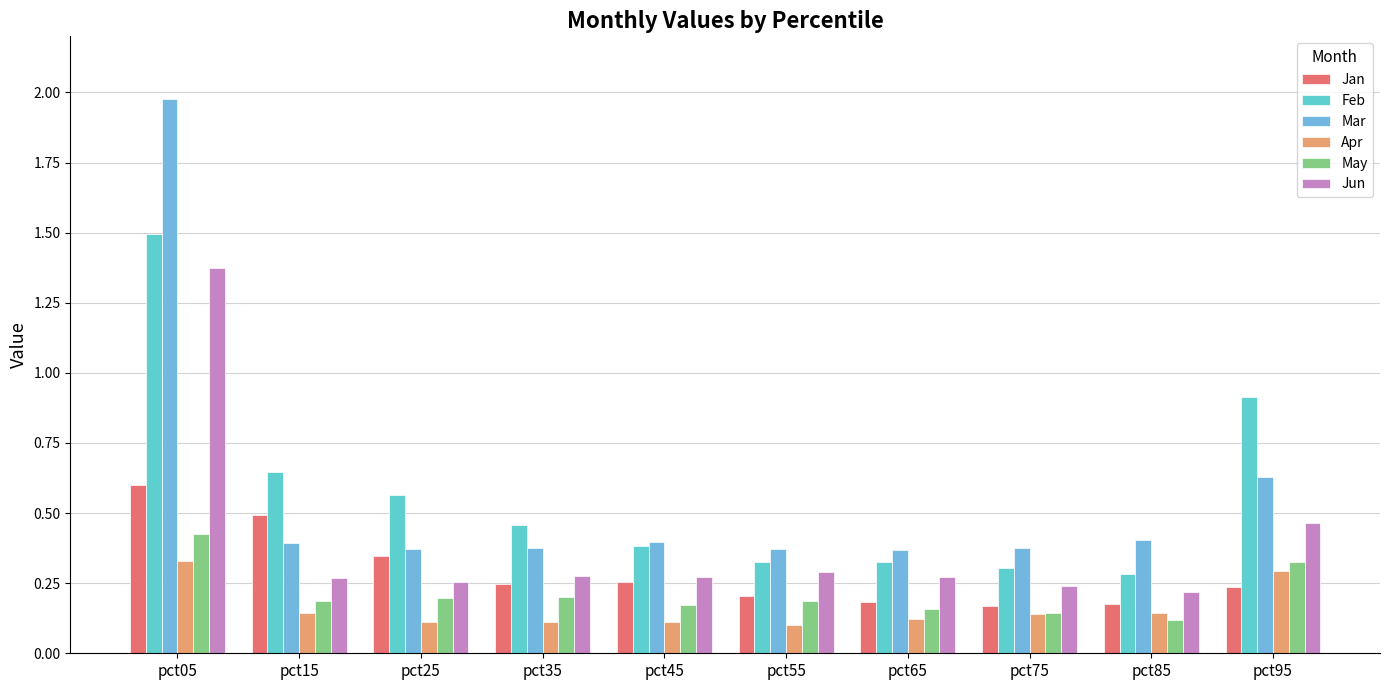

How many groups of bars are there?

10